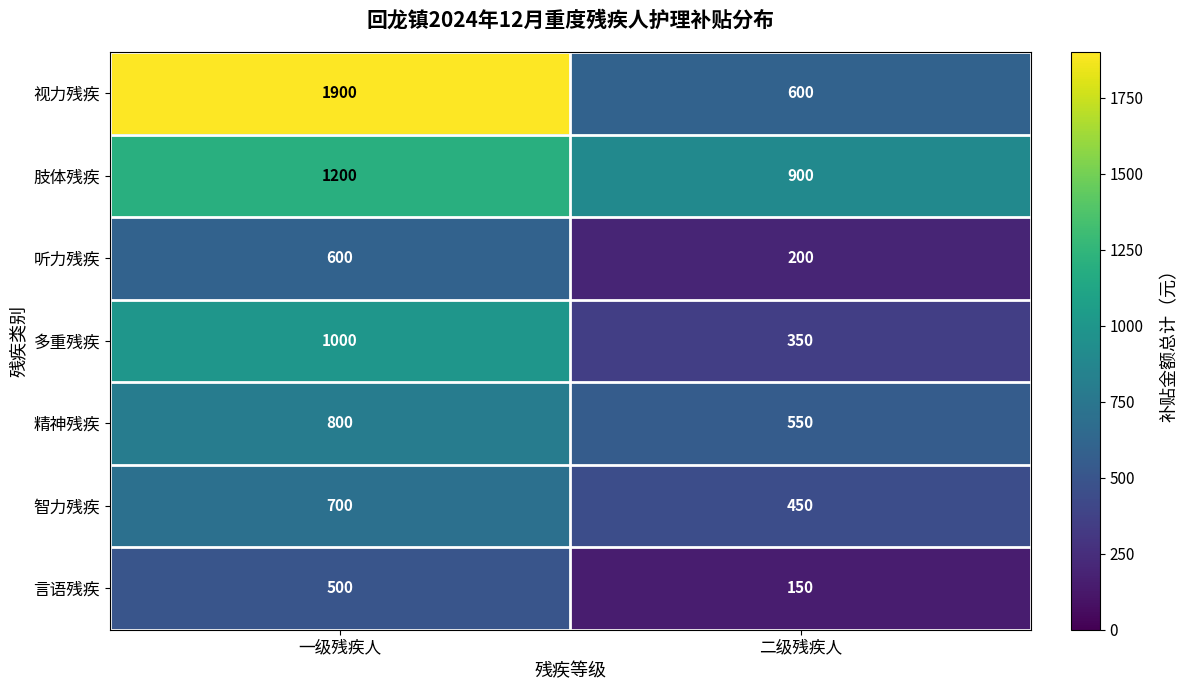

Which series has the largest total across all categories?

视力残疾